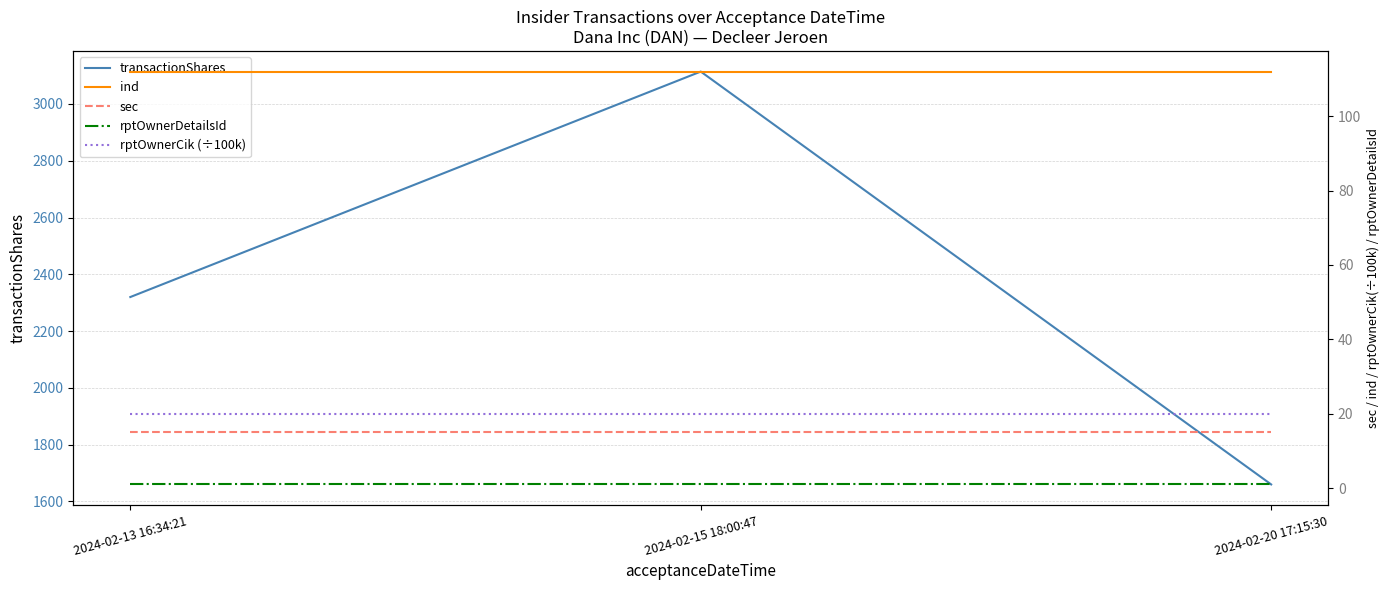

At which label is ind closest to 112?

2024-02-13 16:34:21